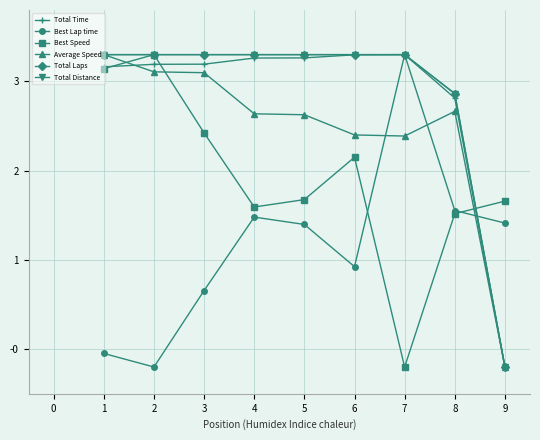

At which label is Best Lap time closest to 1?

6